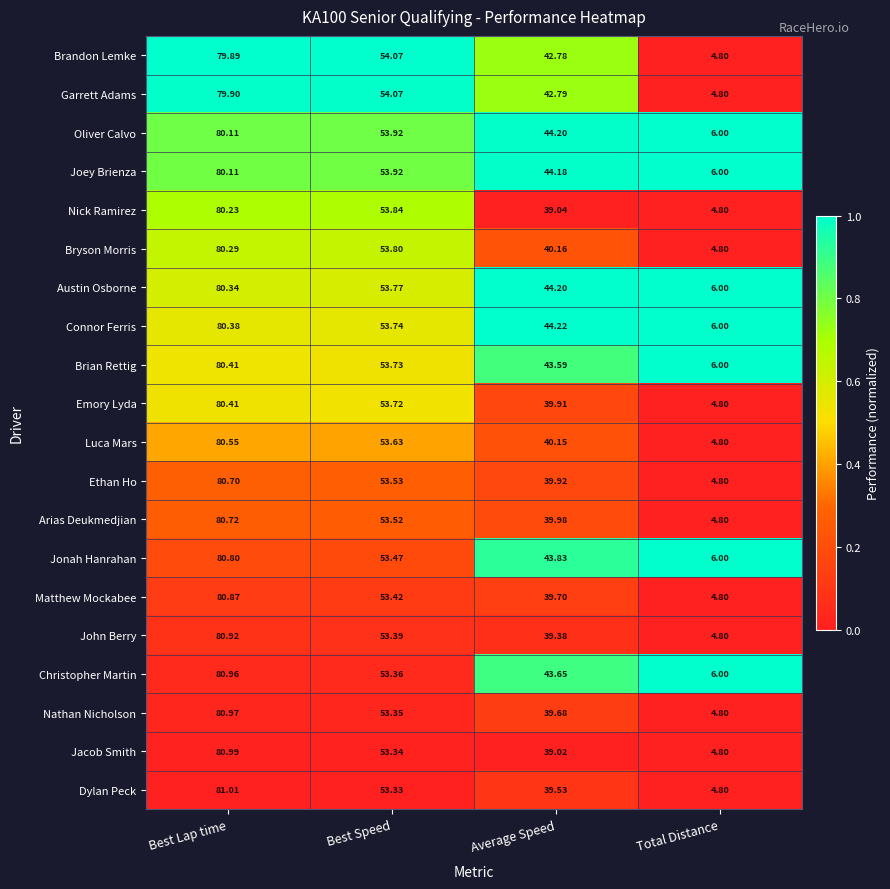

Where does the Bryson Morris series first go above 53?

Best Lap time